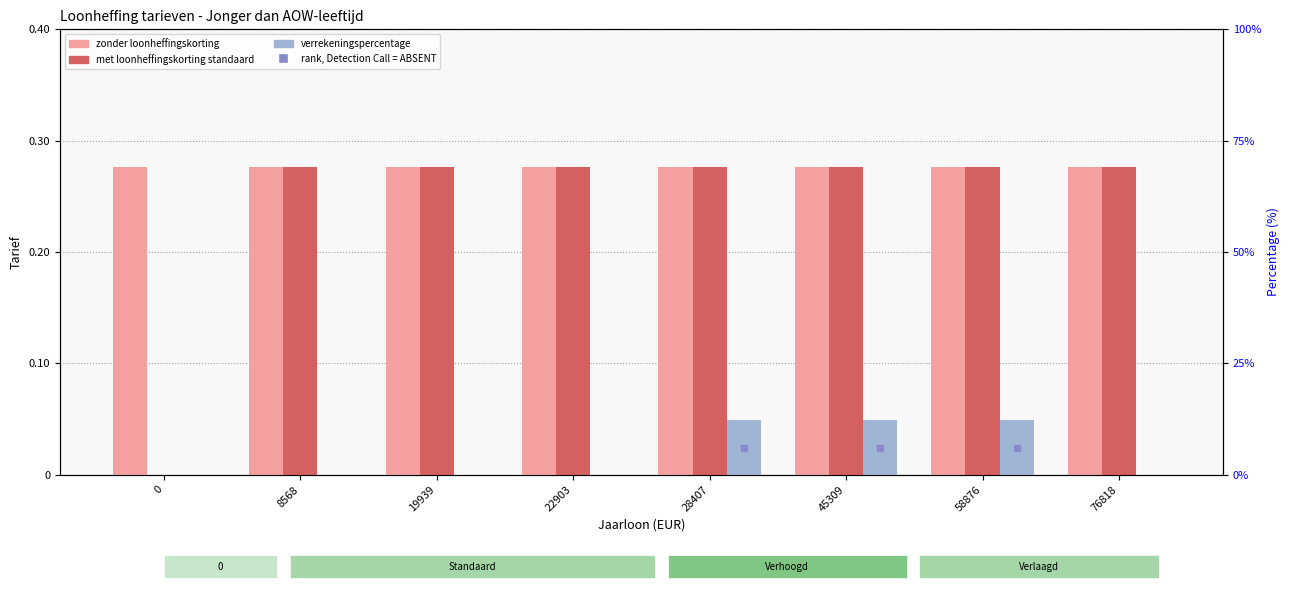

What is the total value across all series at 58876?

0.7